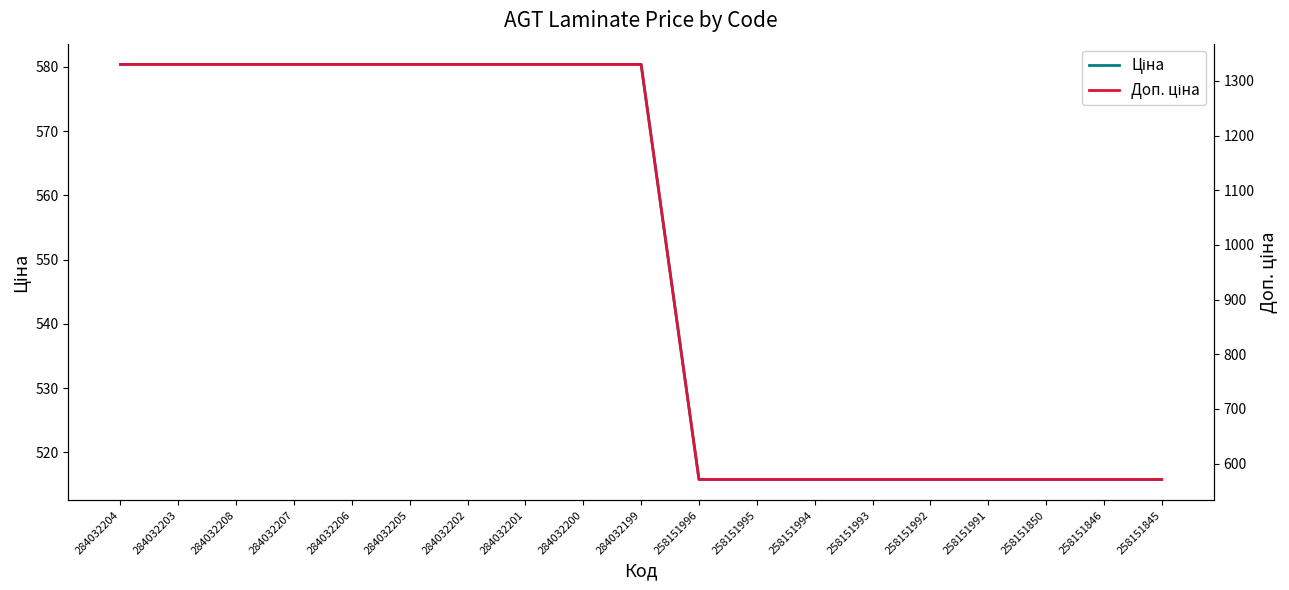

True or false: Доп. ціна and Ціна intersect in this chart.

False